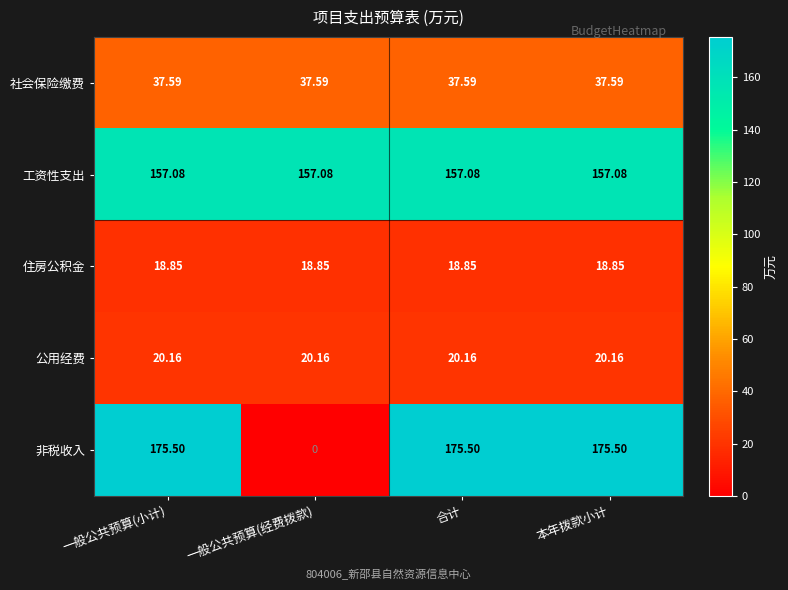

Which series changed the most between 一般公共预算(经费拨款) and 本年拨款小计?

非税收入